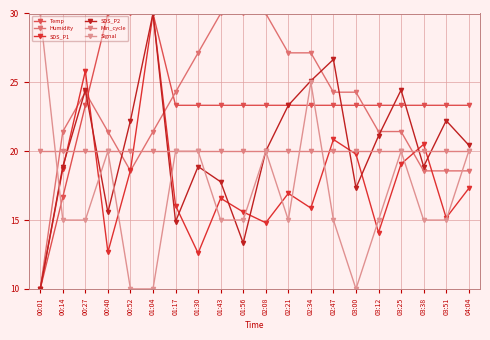

Reading left to right, list all the values displayed in this chart.

Temp: 10.0	16.7	23.3	30.0	30.0	30.0	23.3	23.3	23.3	23.3	23.3	23.3	23.3	23.3	23.3	23.3	23.3	23.3	23.3	23.3
Humidity: 10.0	21.4	24.3	21.4	18.6	21.4	24.3	27.1	30.0	30.0	30.0	27.1	27.1	24.3	24.3	21.4	21.4	18.6	18.6	18.6
SDS_P1: 10.0	18.7	25.8	12.7	18.6	30.0	16.0	12.6	16.6	15.6	14.8	16.9	15.9	20.9	19.8	14.1	19.1	20.5	15.2	17.3
SDS_P2: 10.0	18.9	24.4	15.6	22.2	30.0	14.9	18.9	17.8	13.3	20.0	23.3	25.1	26.7	17.3	21.1	24.4	18.9	22.2	20.4
Min_cycle: 20.0	20.0	20.0	20.0	20.0	20.0	20.0	20.0	20.0	20.0	20.0	20.0	20.0	20.0	20.0	20.0	20.0	20.0	20.0	20.0
Signal: 30.0	15.0	15.0	20.0	10.0	10.0	20.0	20.0	15.0	15.0	20.0	15.0	25.0	15.0	10.0	15.0	20.0	15.0	15.0	20.0